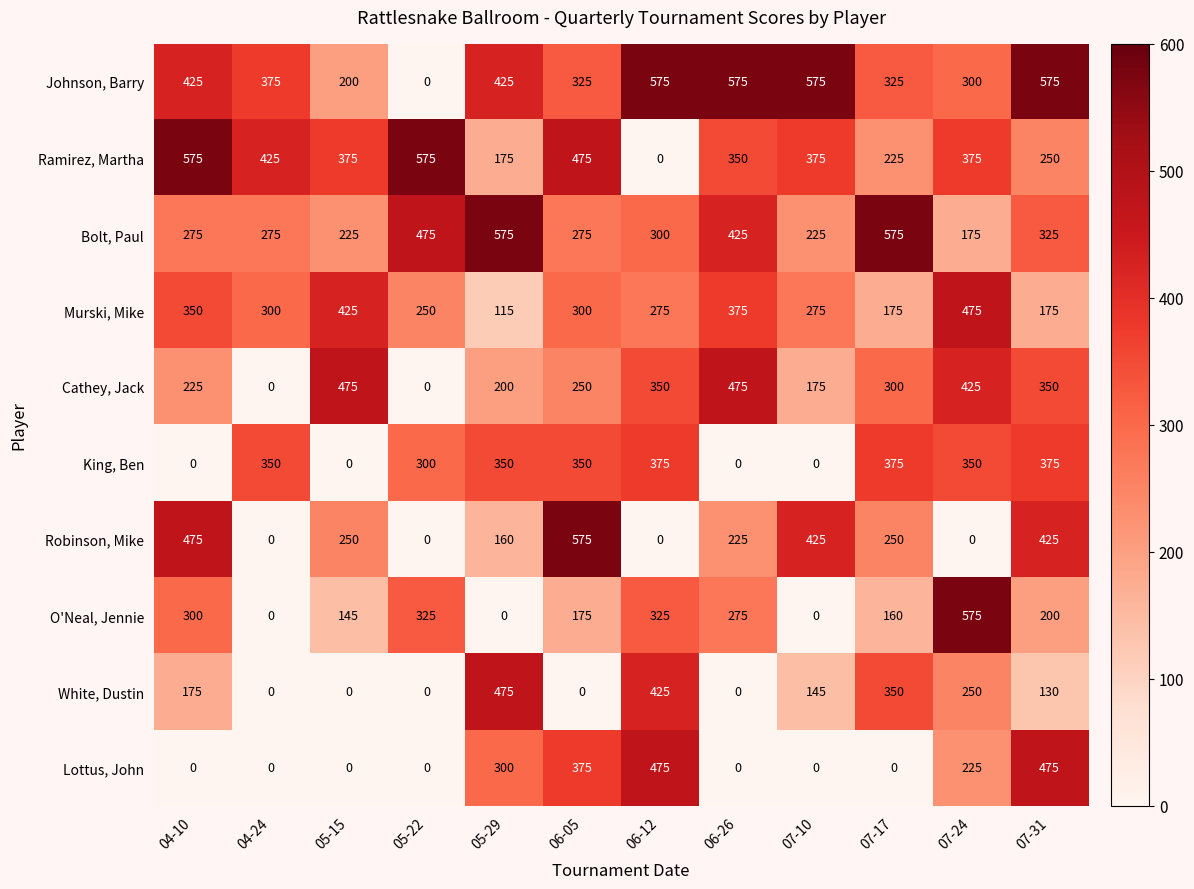

At 06-05, list the series in order from largest to smallest.

Robinson, Mike, Ramirez, Martha, Lottus, John, King, Ben, Johnson, Barry, Murski, Mike, Bolt, Paul, Cathey, Jack, O'Neal, Jennie, White, Dustin